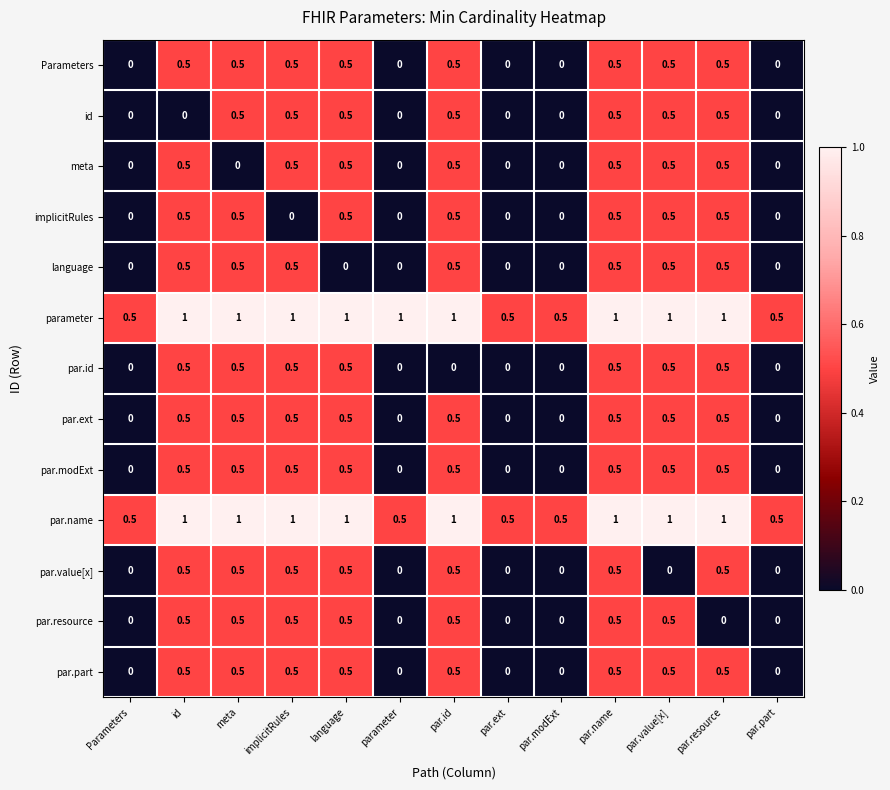

What is the spread (max minus min) of values at id?

1.0